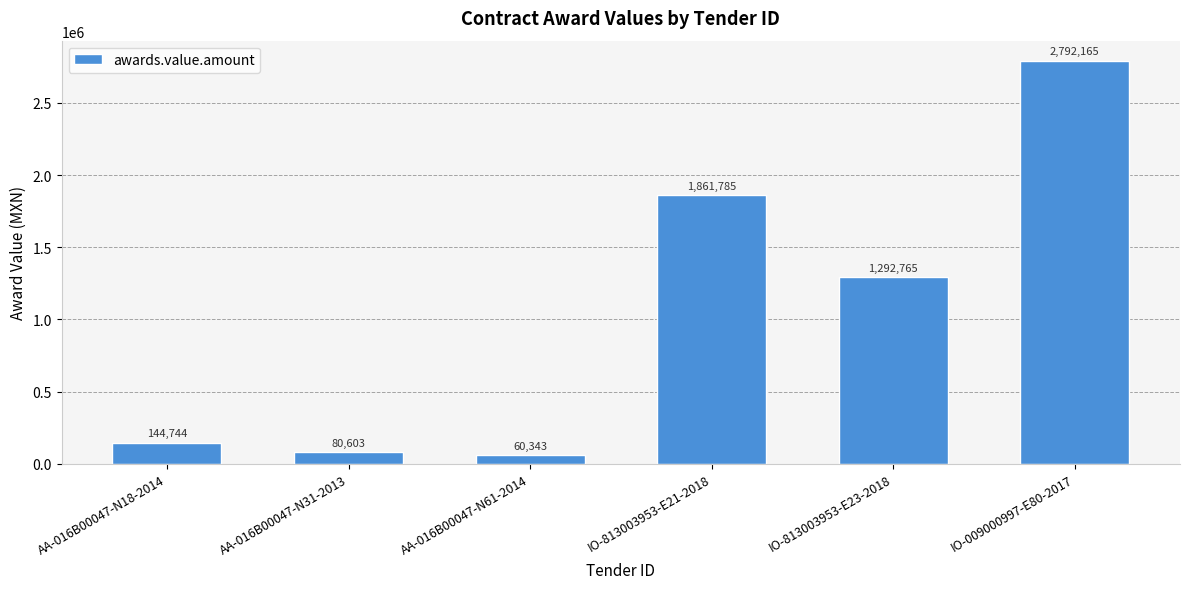

The chart shows a value of 3661248.7 at IO-009000997-E80-2017. True or false?

False